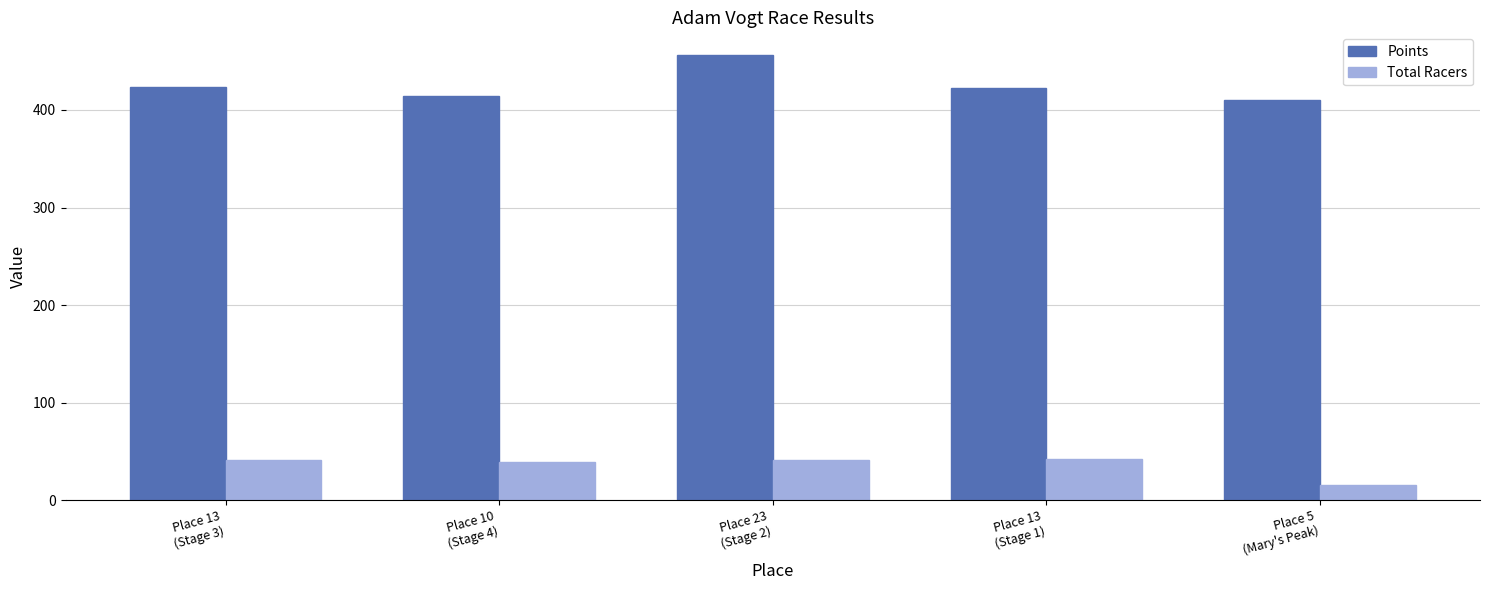

What is the minimum value shown in the chart?

16.0